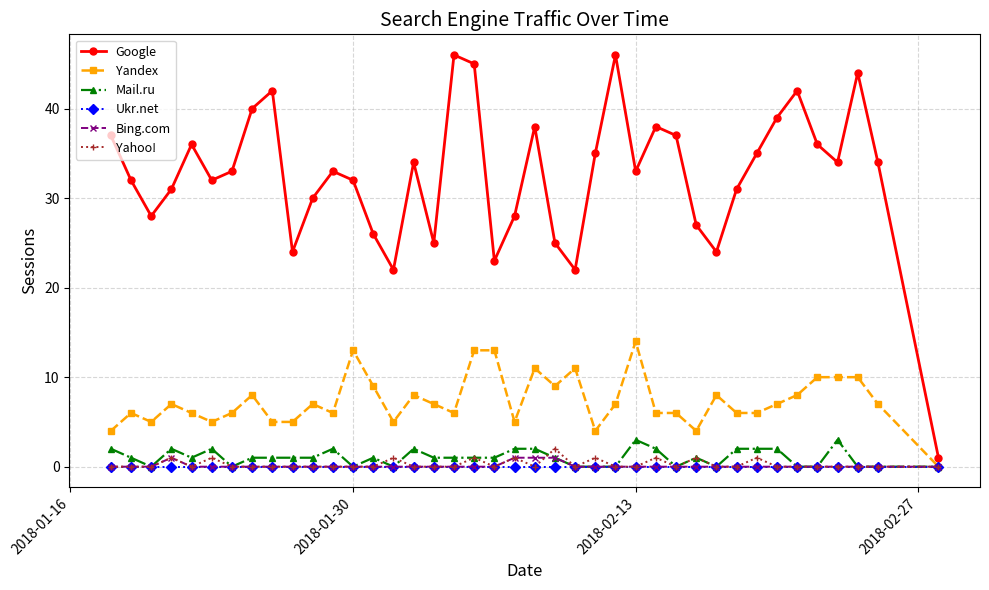

Which series has the widest spread of values?

Google